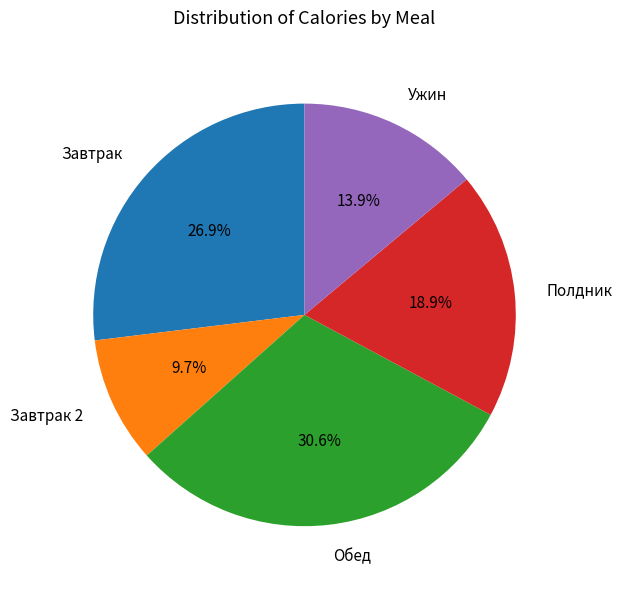

What is the largest slice in the pie chart?

Обед